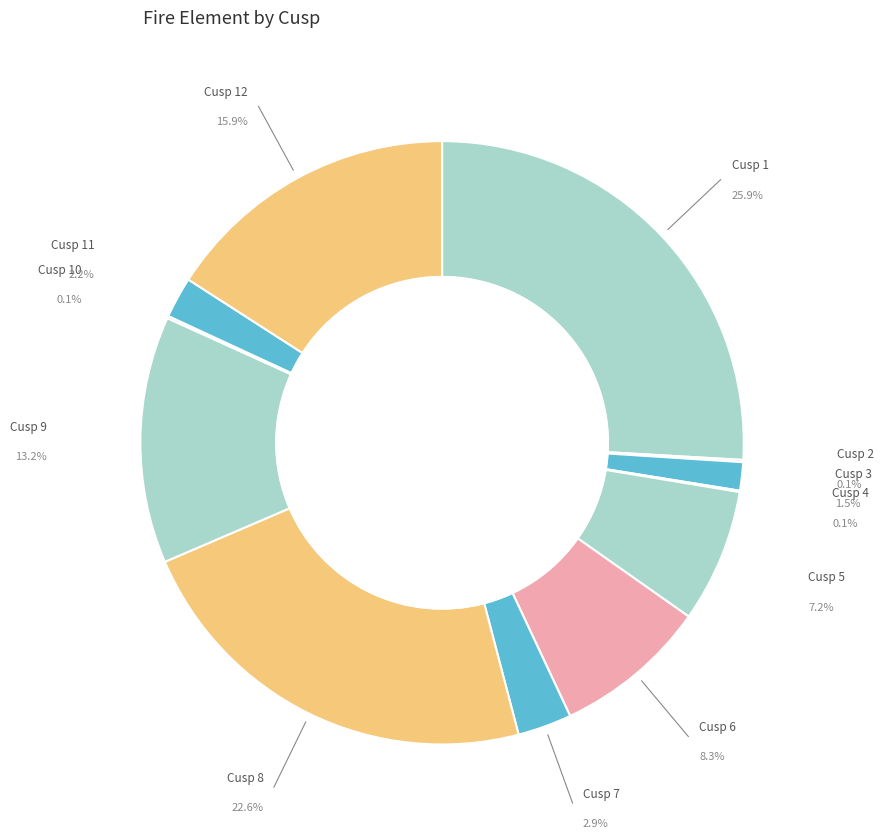

Does Cusp 12 represent more than half of the total?

No